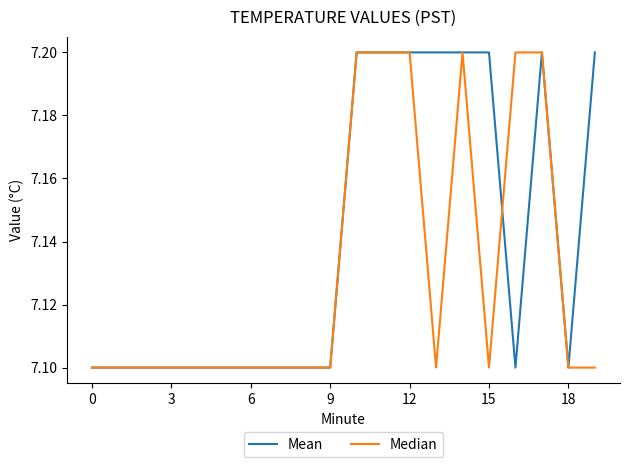

List the series in order of their overall mean, lowest first.

Median, Mean